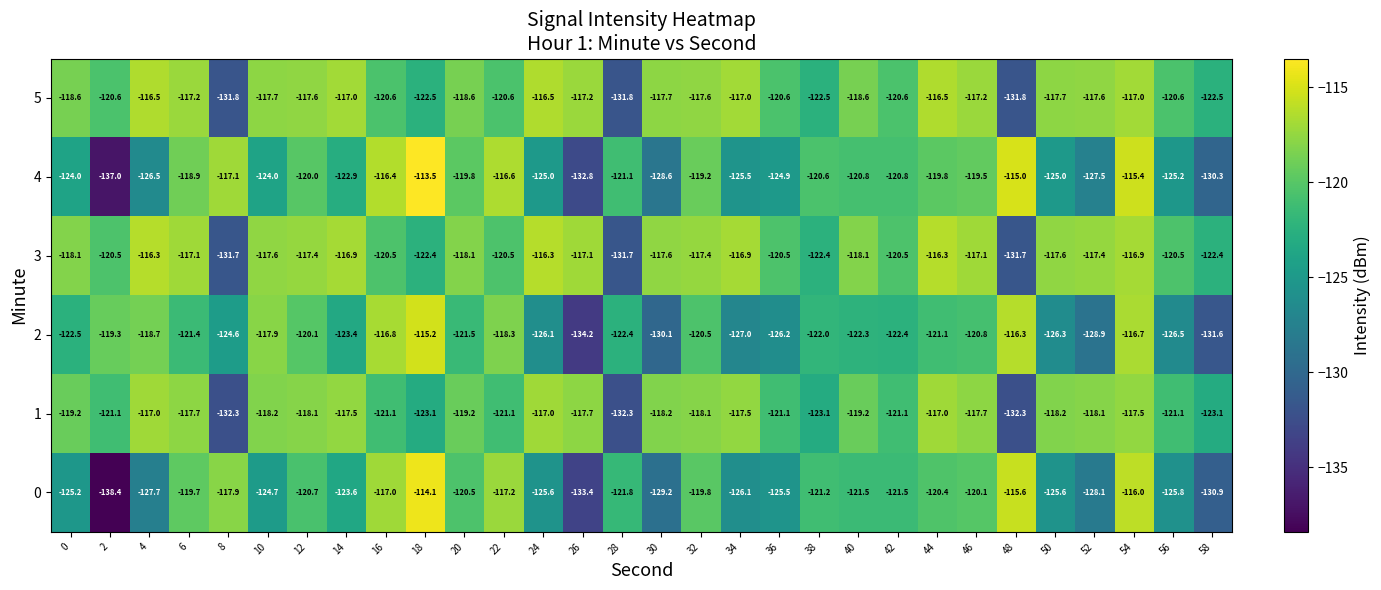

What is the highest value of the 5 series?

-116.5